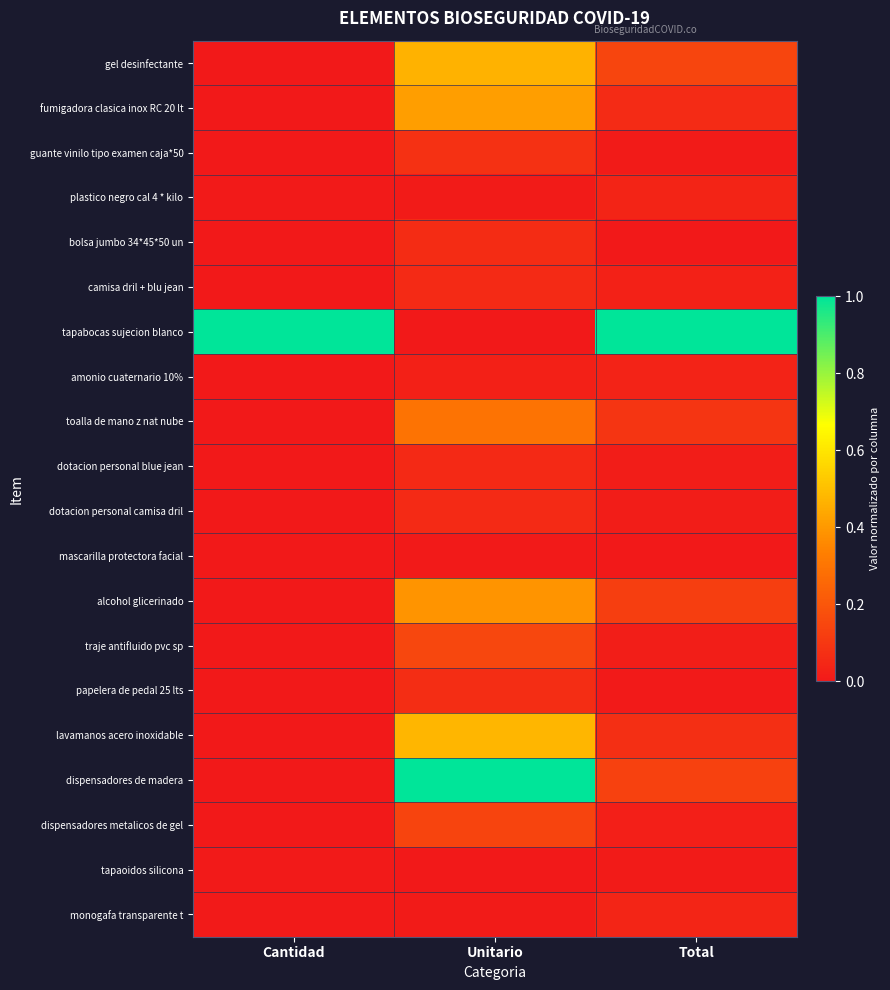

At how many categories does at least one series exceed 0?

3